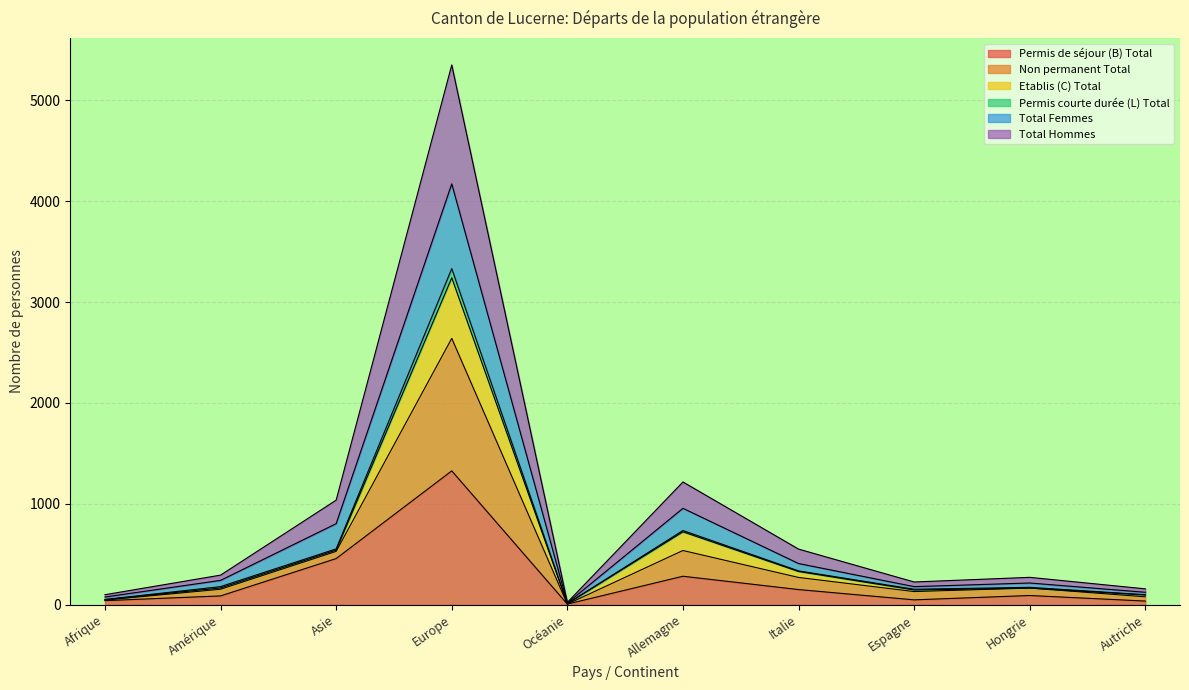

What is the highest value of the Permis de séjour (B) Total series?

1327